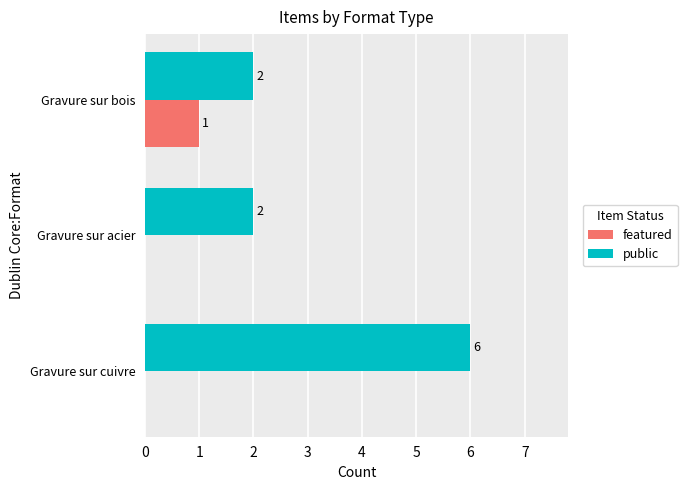

Which series has the largest total across all categories?

public